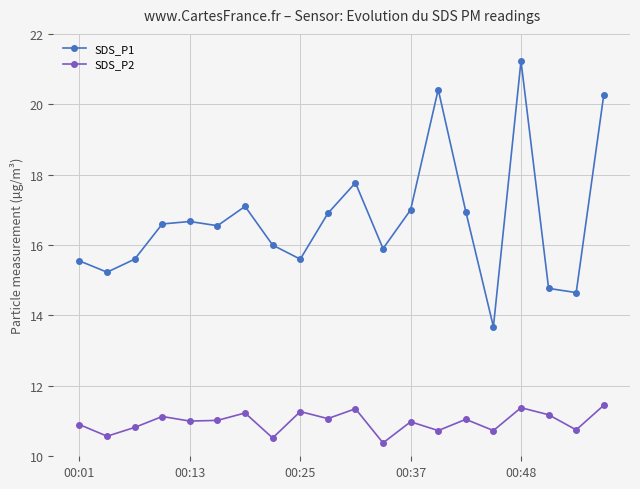

Which series has the largest total across all categories?

SDS_P1